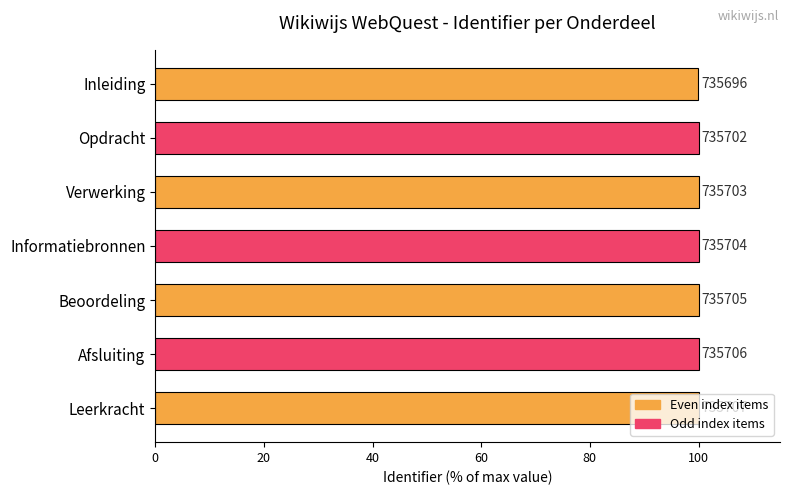

What is the average value?

100.0